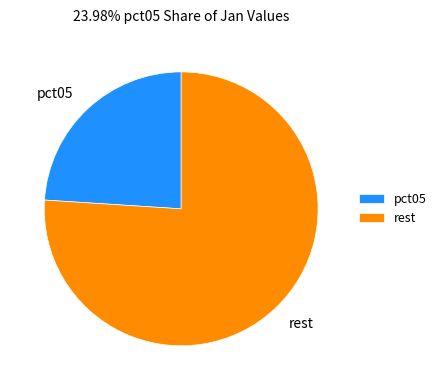

Is there any slice that represents more than half of the pie?

Yes